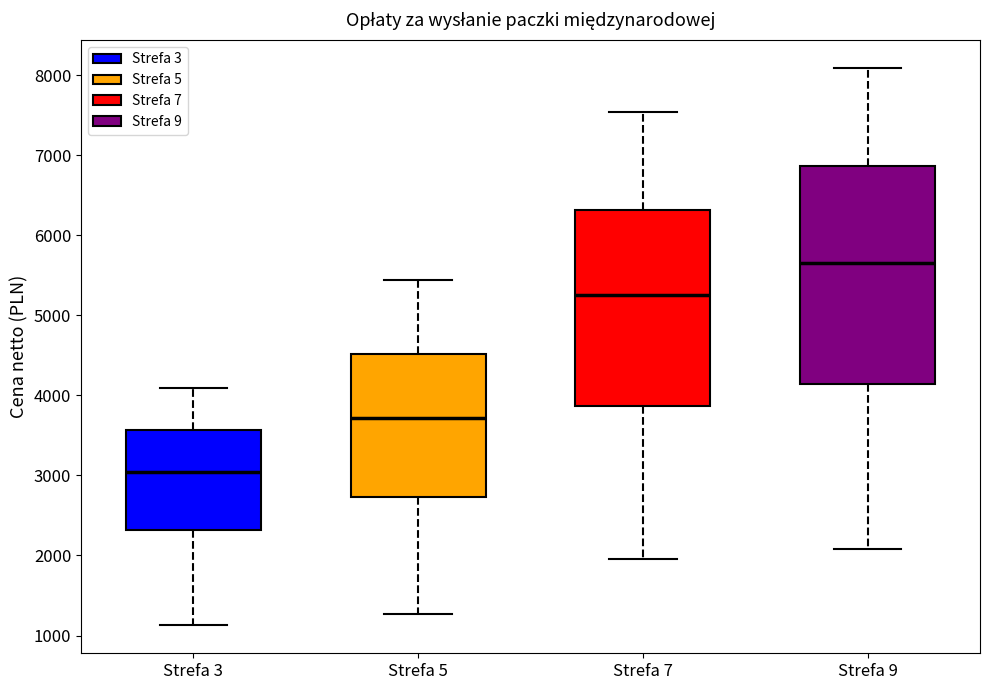

Which box's median line is the lowest?

Strefa 3